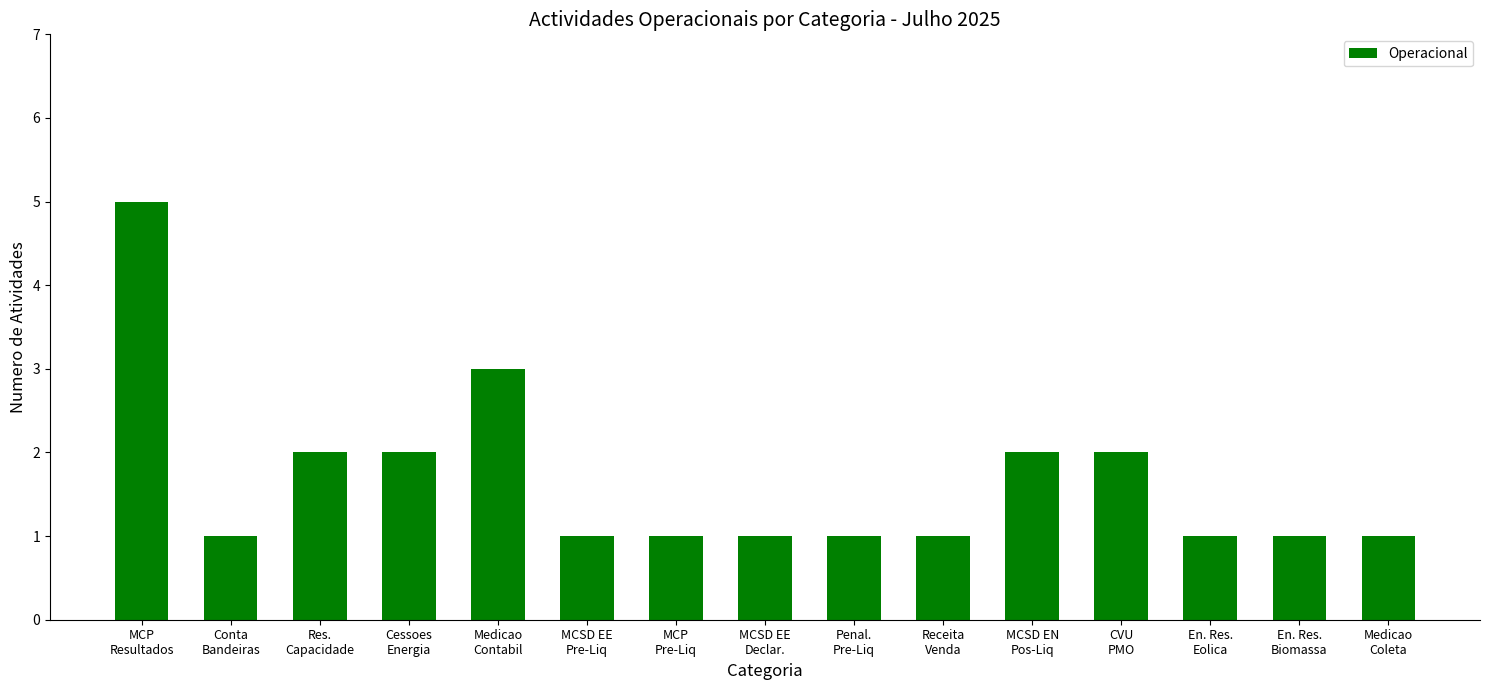

At which label is the value closest to 3?

Medicao
Contabil